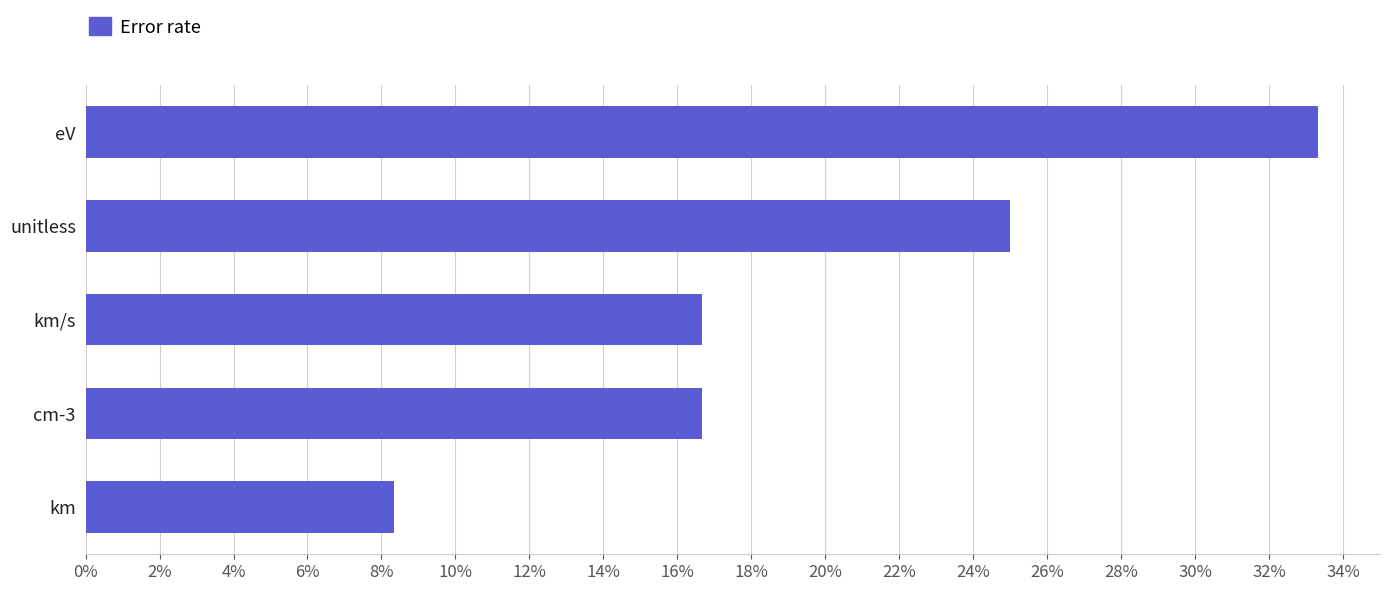

Does the chart contain any negative values?

No